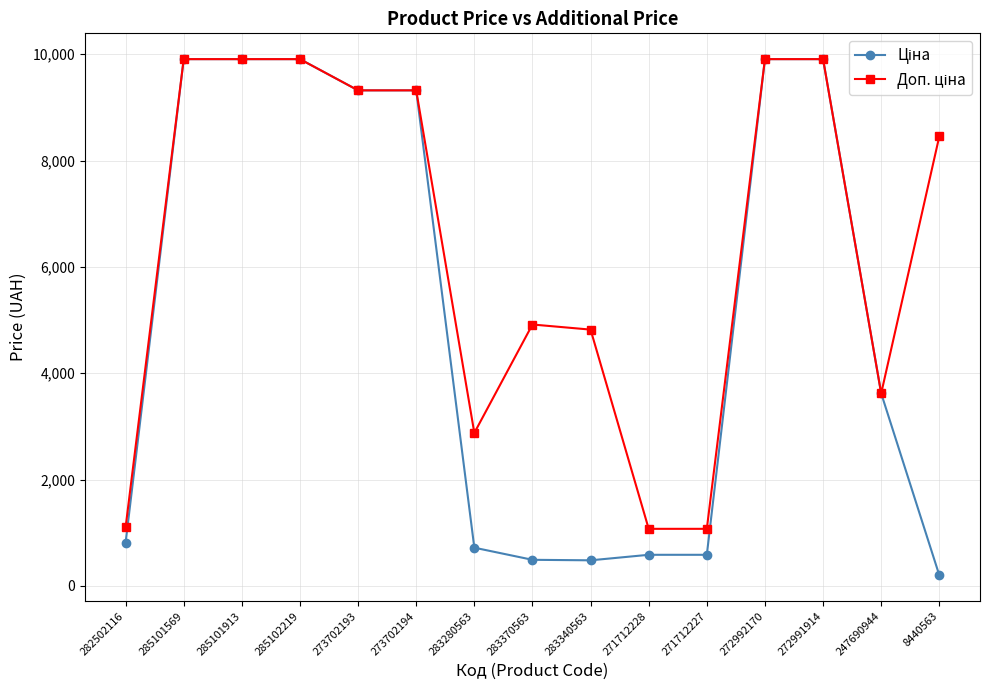

What is the label of the 3rd point from the right?

272991914